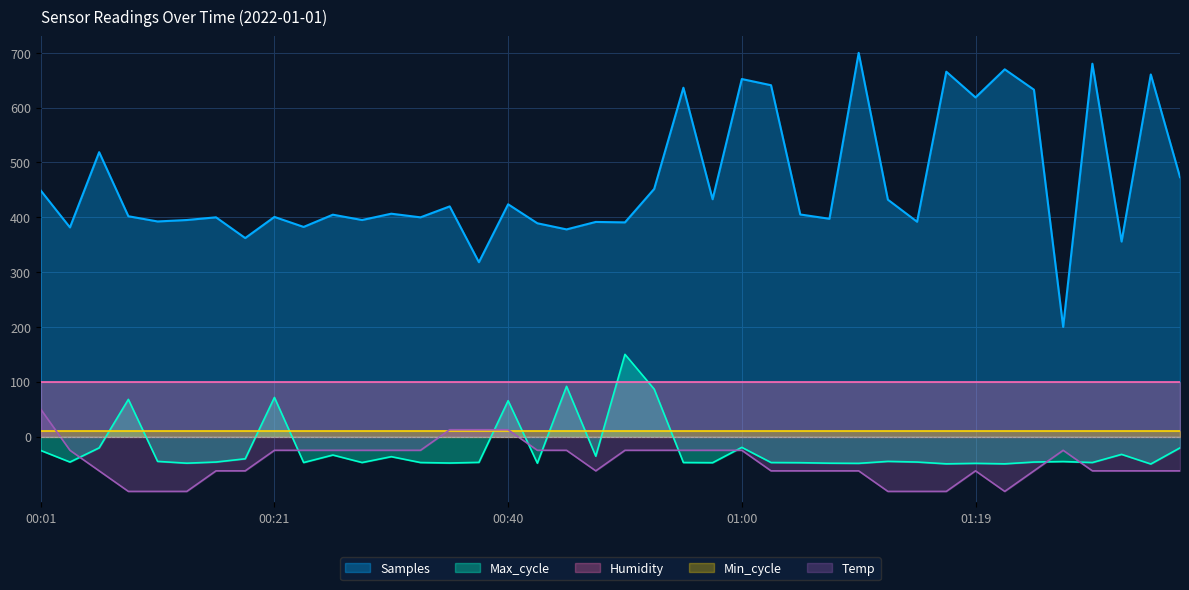

In Samples, how many points are higher than both neighbors (excluding endpoints)?

15